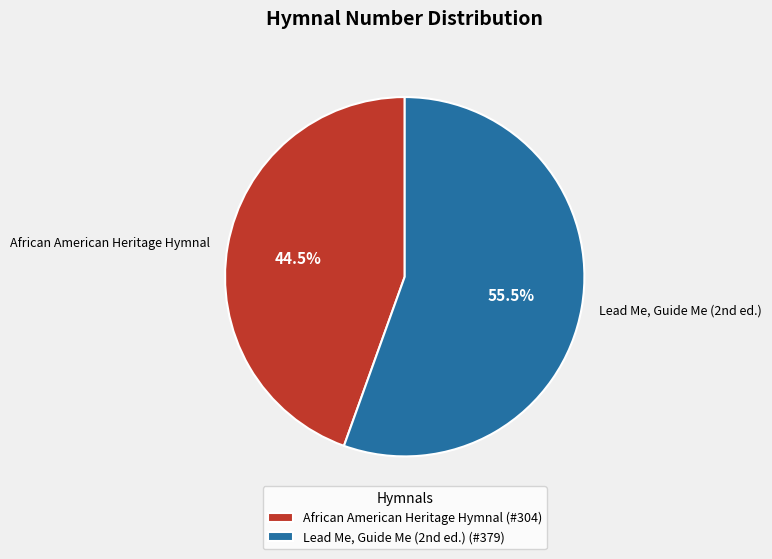

To the nearest percent, what is the difference between the largest and smallest slice percentages?

11%